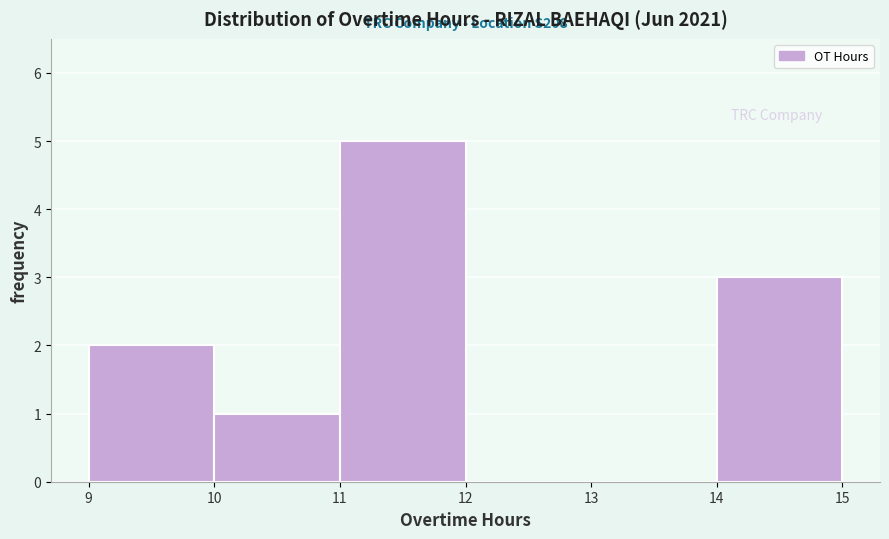

Which range on the x-axis has the tallest bar?

11 to 12